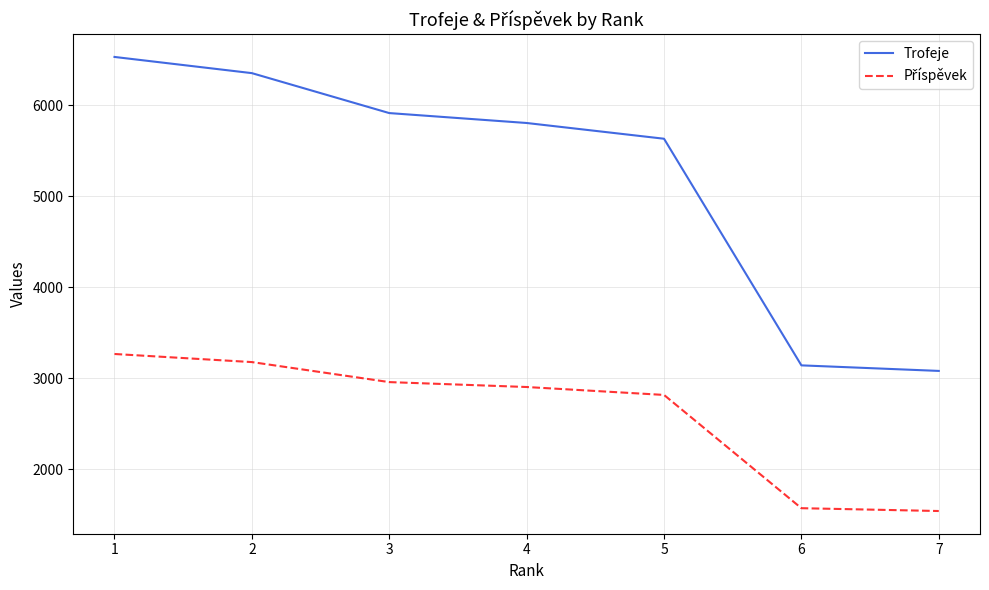

True or false: Trofeje has a value of 3140 at 6.

True